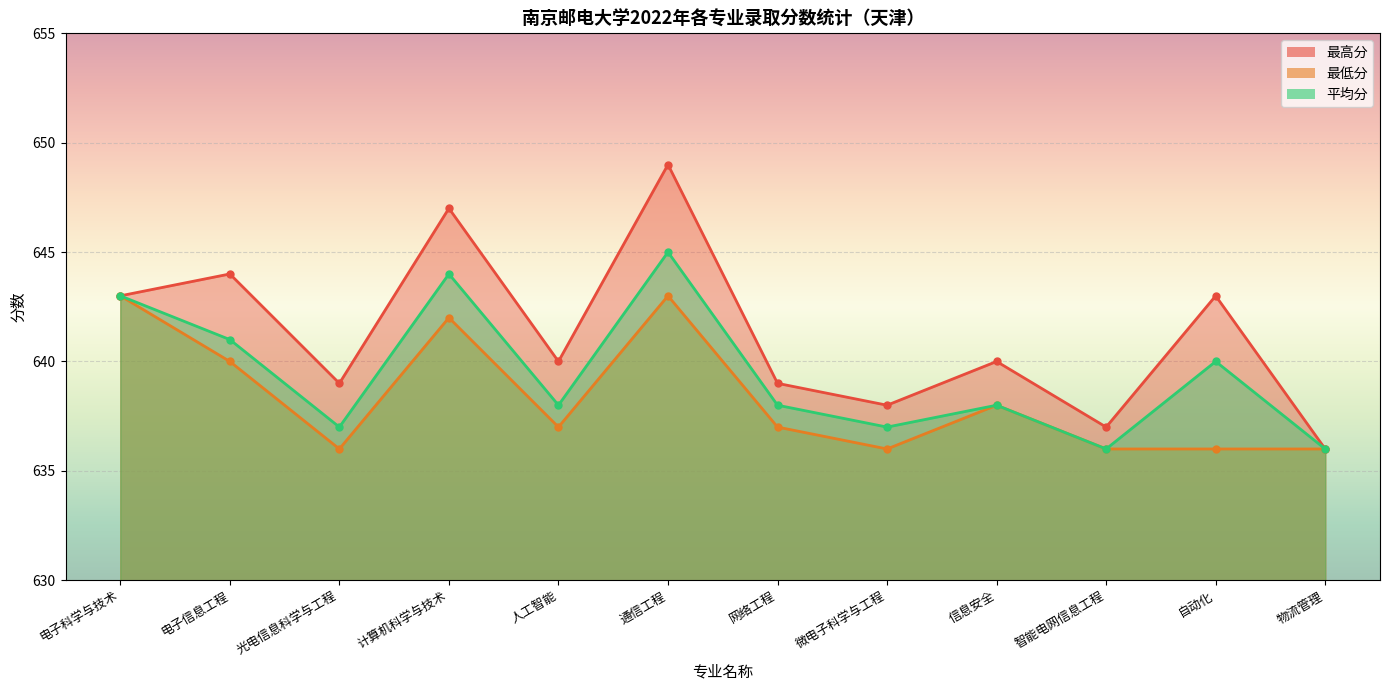

How many values in the 最低分 series are below 637?

5